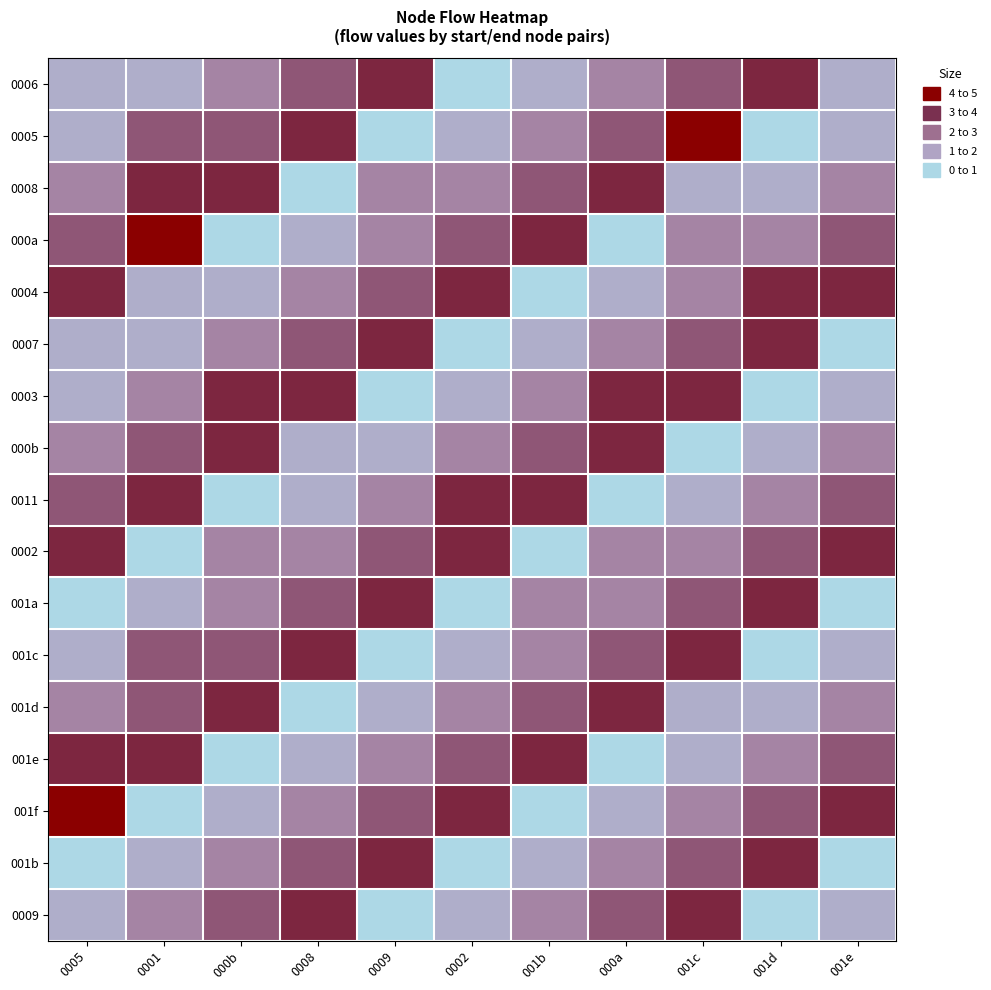

At which category is the sum across all series the highest?

001c